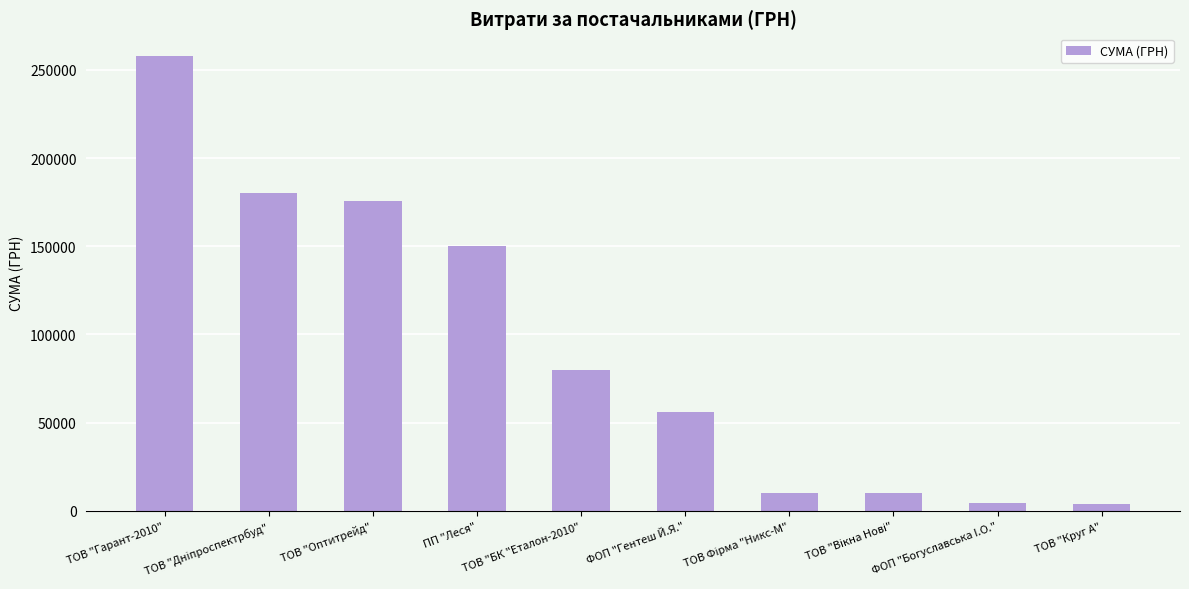

At which category does the chart reach its peak across all series?

ТОВ "Гарант-2010"